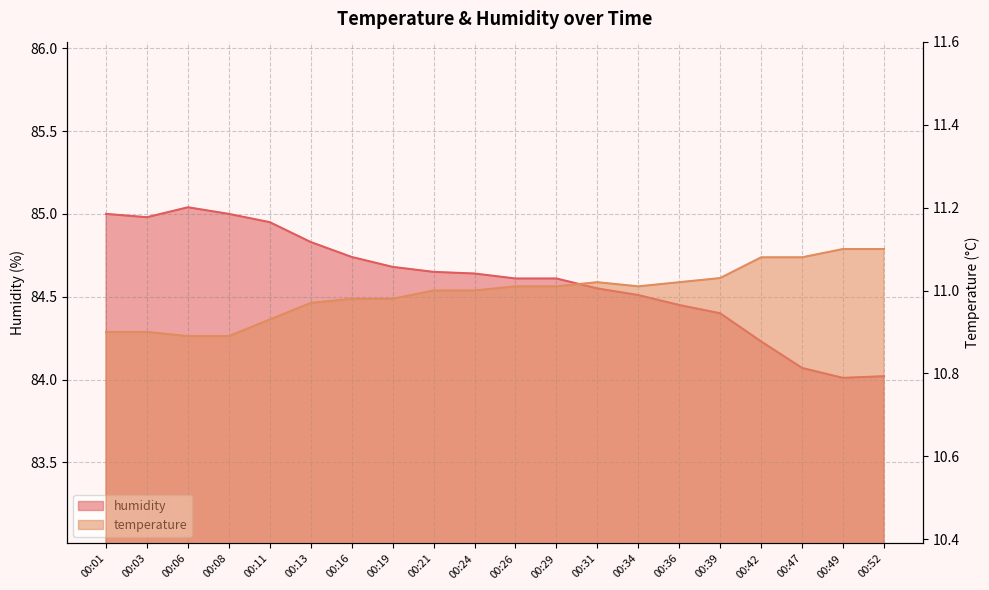

True or false: humidity and temperature cross at least once.

False